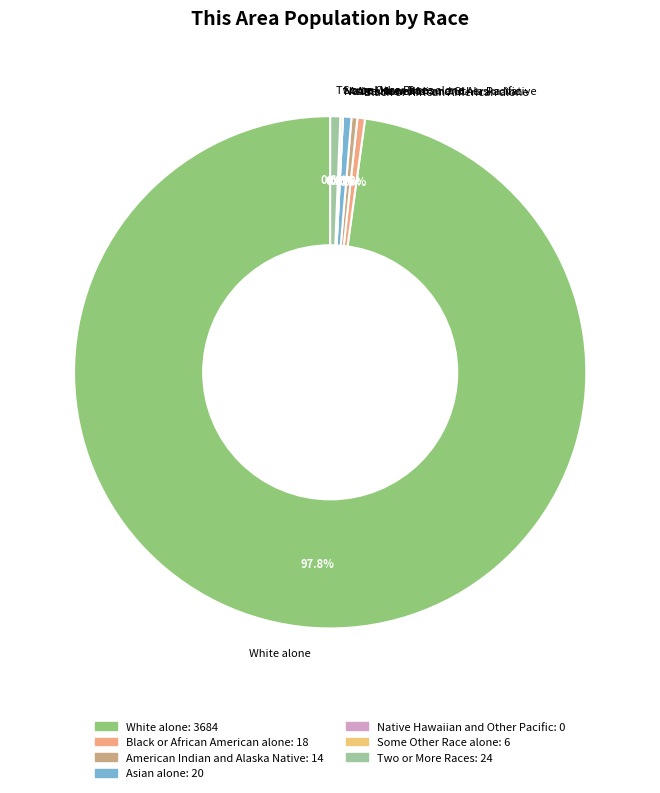

Is there any slice that represents more than half of the pie?

Yes